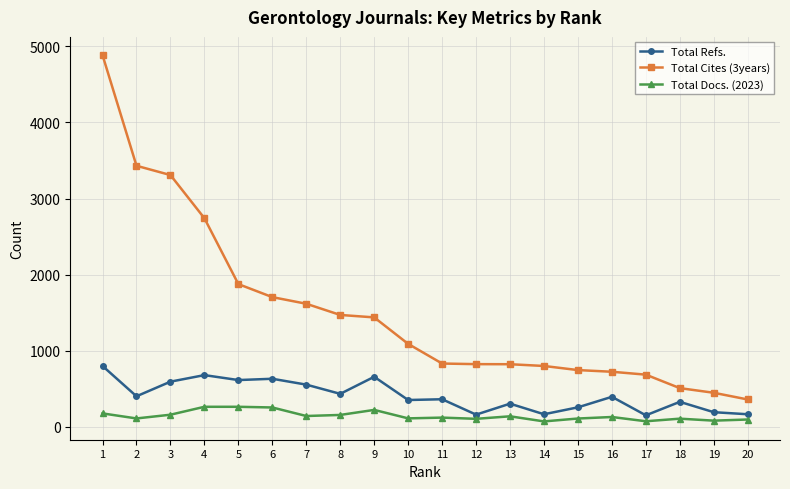

What is the difference between the maximum and second lowest values in the Total Cites (3years) series?

4433